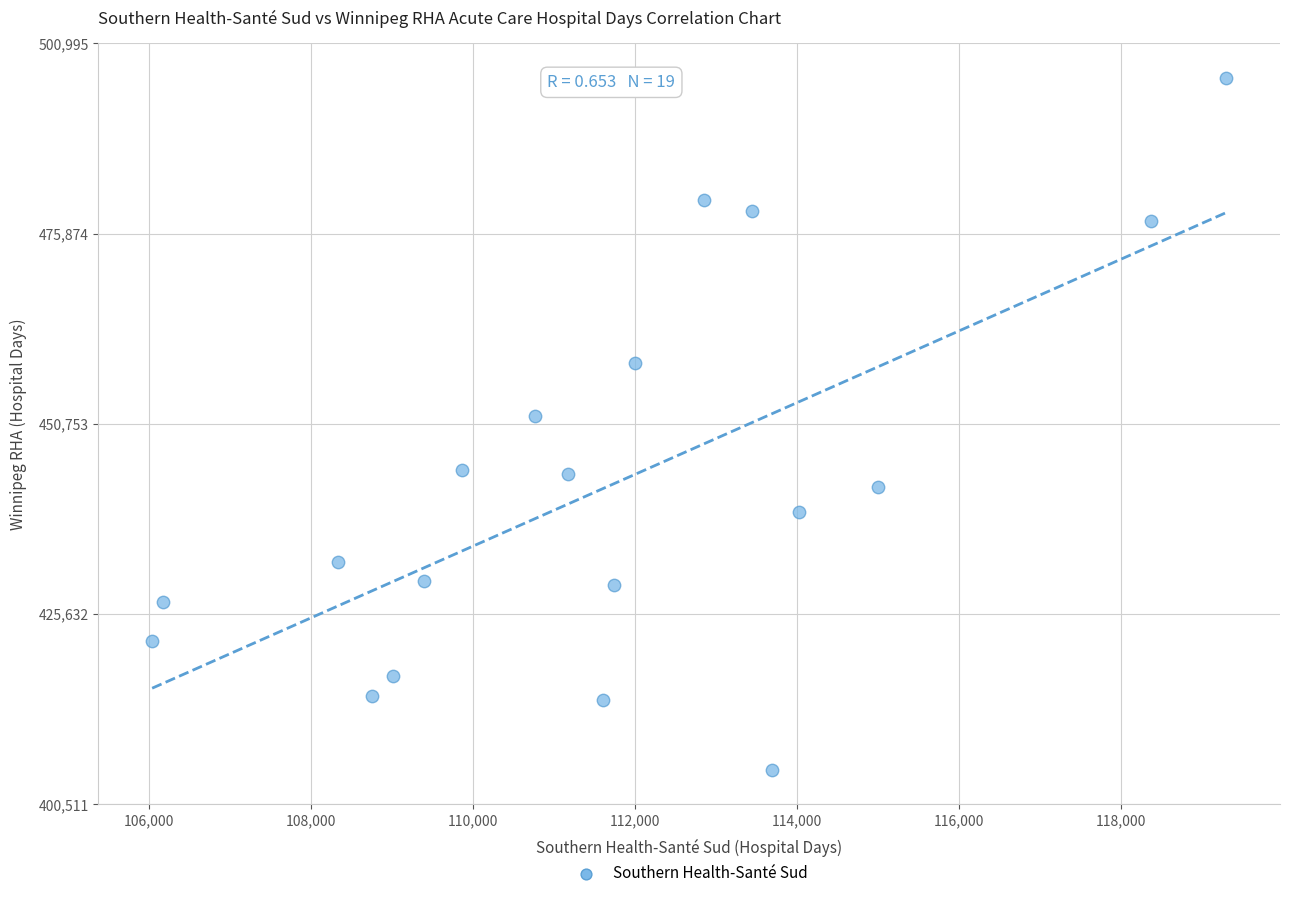

What is the range of Y values (max minus min)?

91349